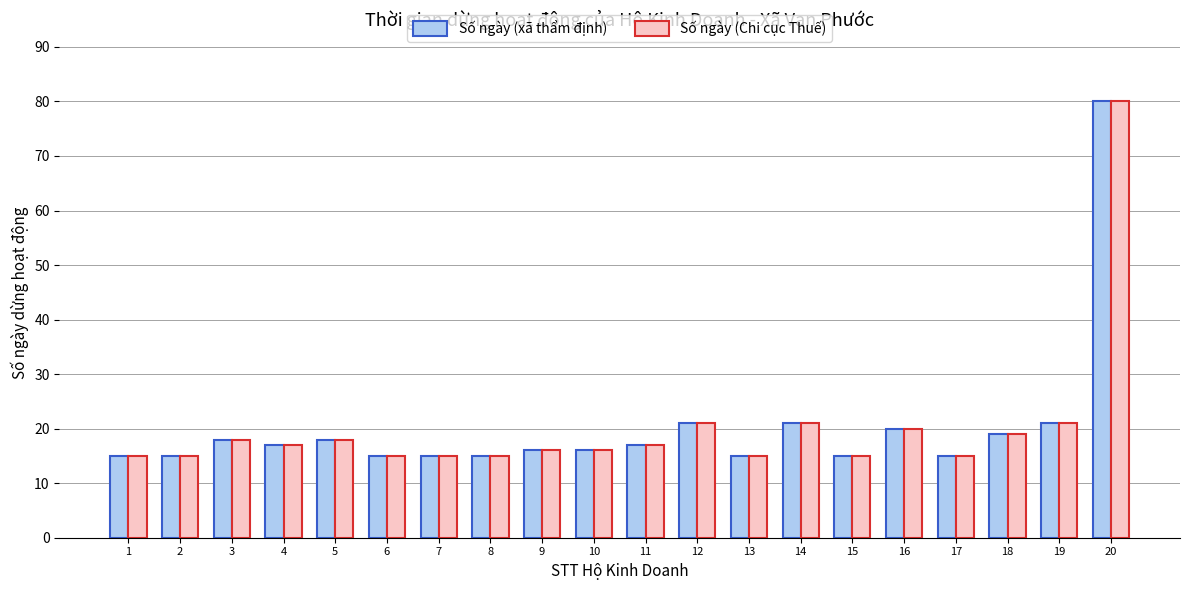

True or false: Số ngày (xã thẩm định) has a value of 31 at 18.

False